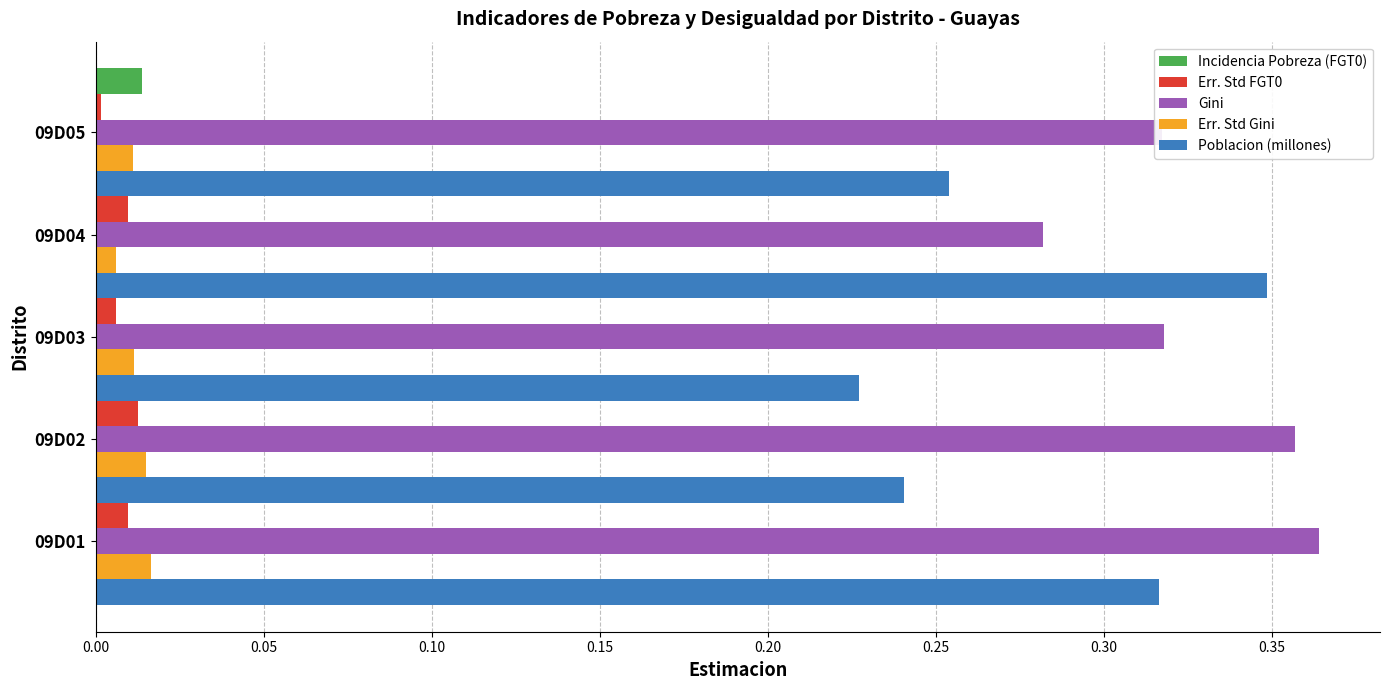

Is it true that Poblacion (millones) equals 0.2 at 0.05?

True